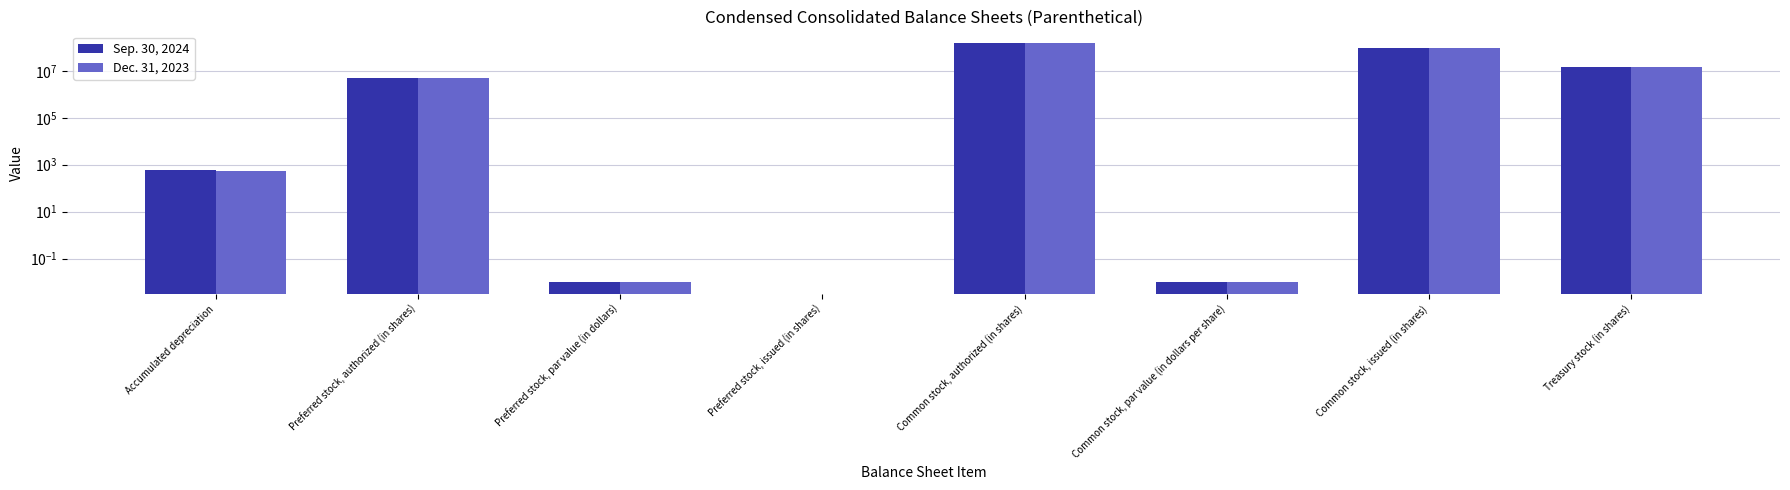

Rank the series by their average value, from lowest to highest.

Sep. 30, 2024, Dec. 31, 2023